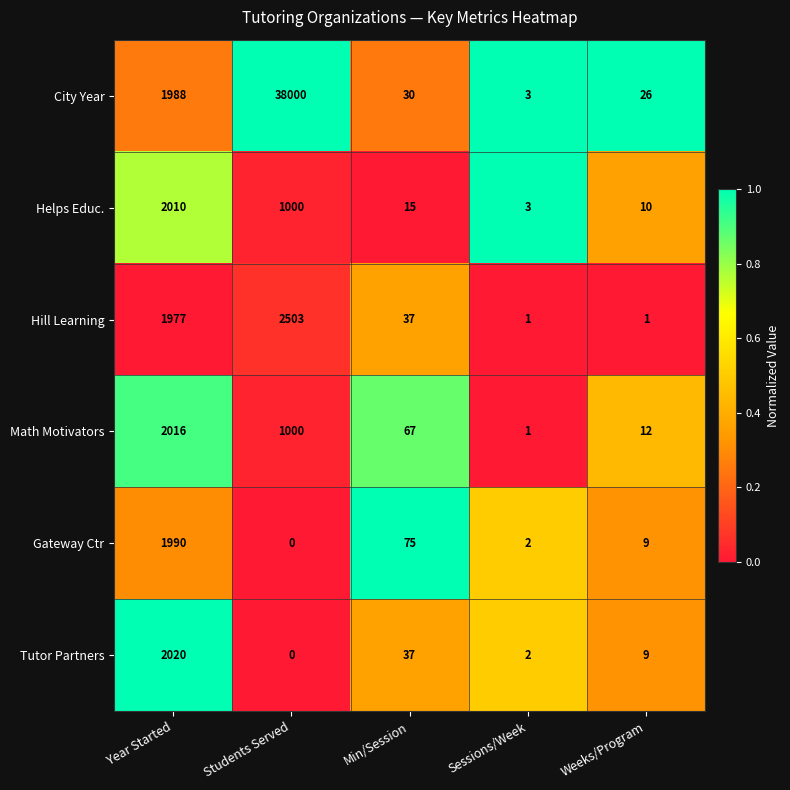

List the series in order of their peak value, lowest first.

Gateway Ctr, Helps Educ., Math Motivators, Tutor Partners, Hill Learning, City Year